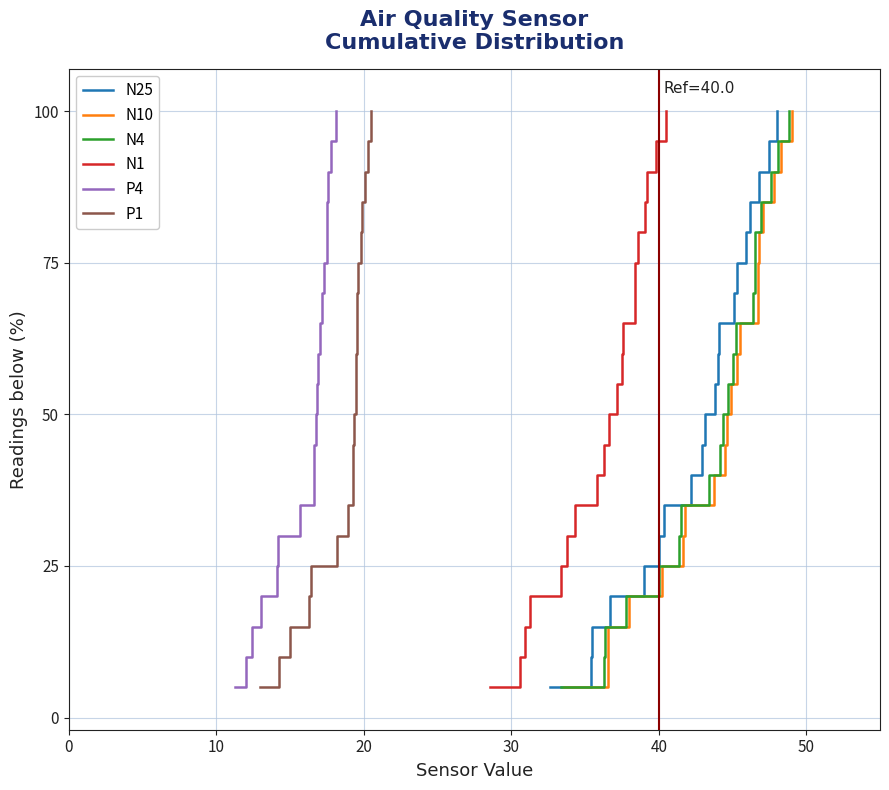

What is the highest value of the N25 series?

100.0